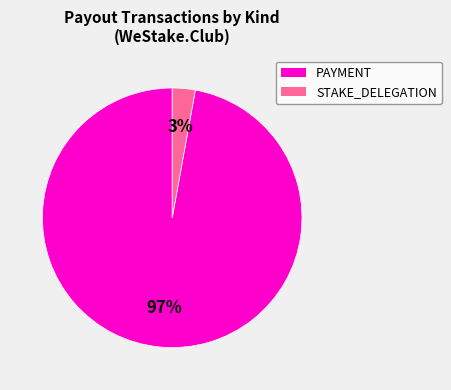

The PAYMENT slice represents 82% of the pie. True or false?

False